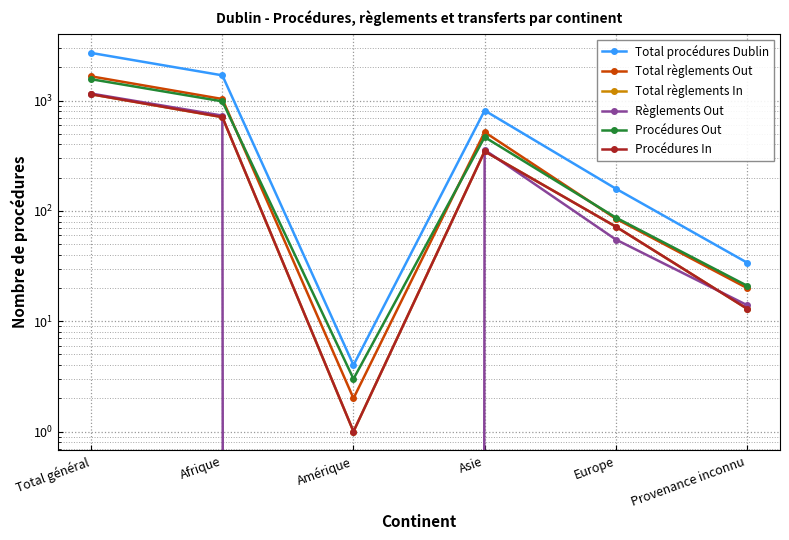

Which category has the lowest value across all series?

Amérique